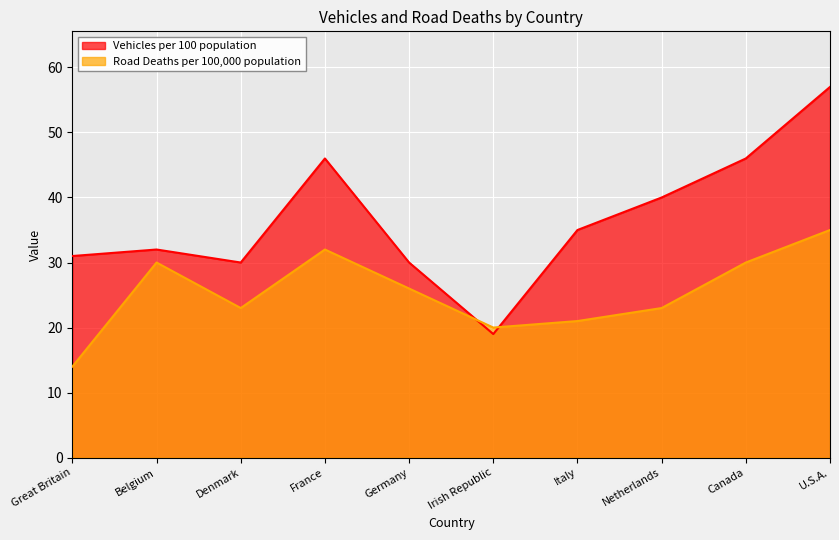

What are all the series names shown in the legend?

Vehicles per 100 population, Road Deaths per 100,000 population